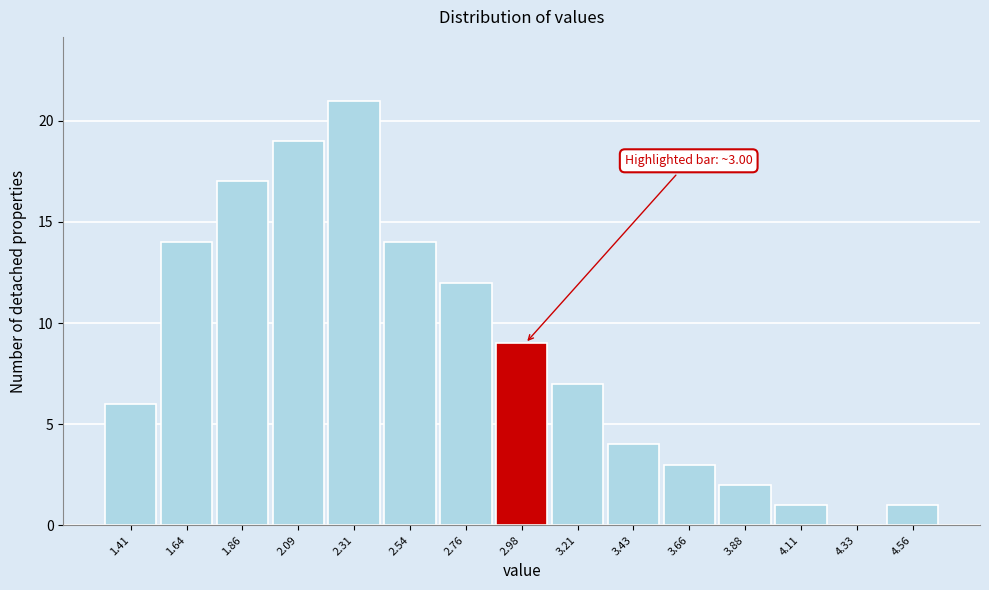

Which range on the x-axis has the tallest bar?

2.20 to 2.40